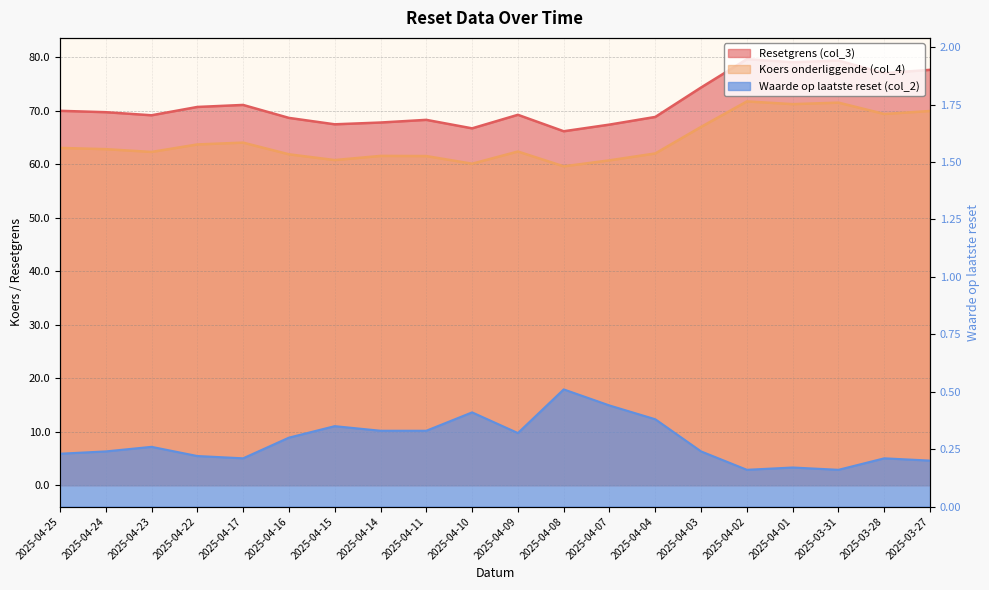

What is the label of the 19th point from the right?

2025-04-24